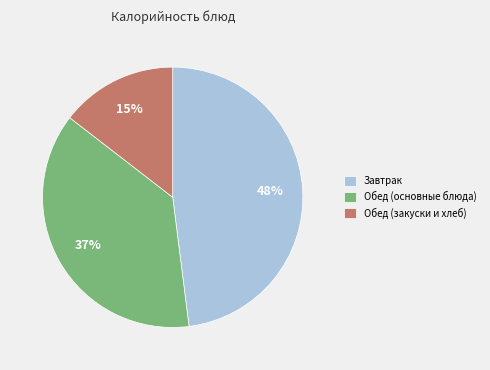

How many slices are in this pie chart?

3